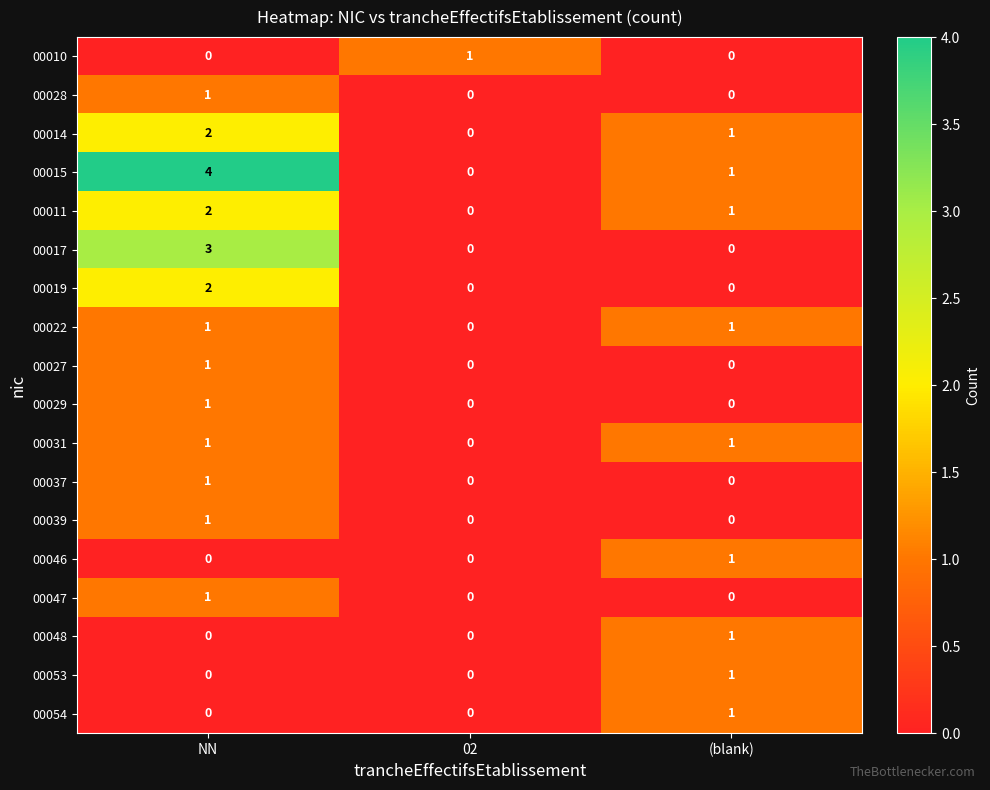

Is it true that 00028 equals 0 at (blank)?

True